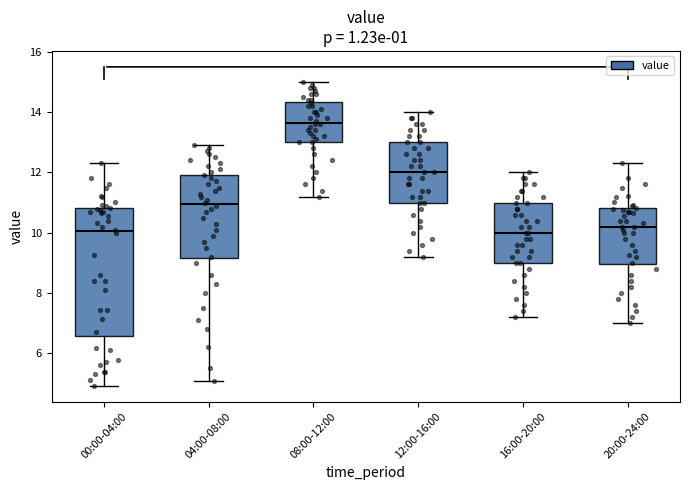

Which box is the tallest, from its lower edge to its upper edge?

00:00-04:00